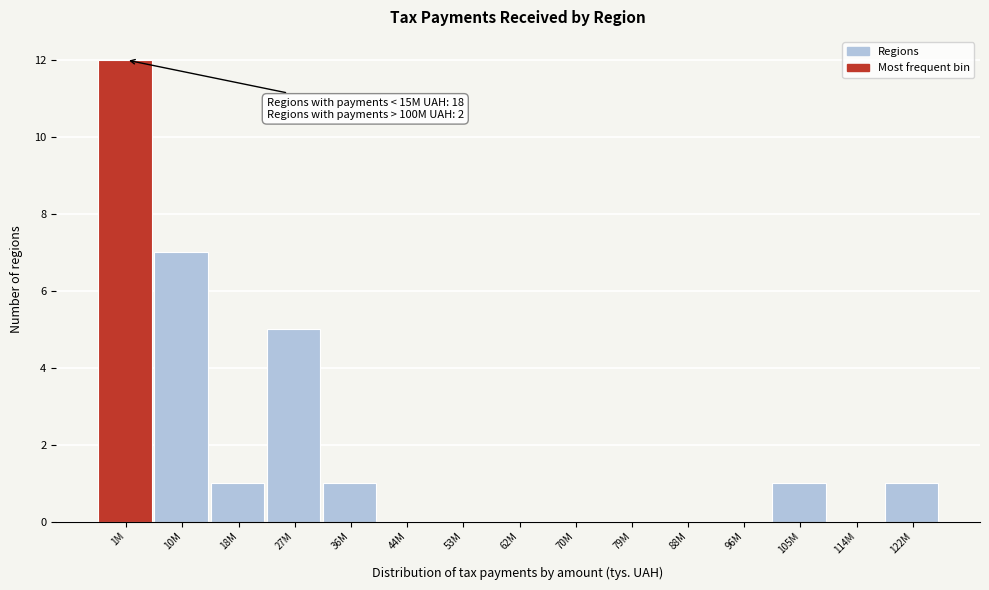

Reading left to right, extract all data points from this chart.

1M=12	10M=7	18M=1	27M=5	36M=1	44M=0	53M=0	62M=0	70M=0	79M=0	88M=0	96M=0	105M=1	114M=0	122M=1